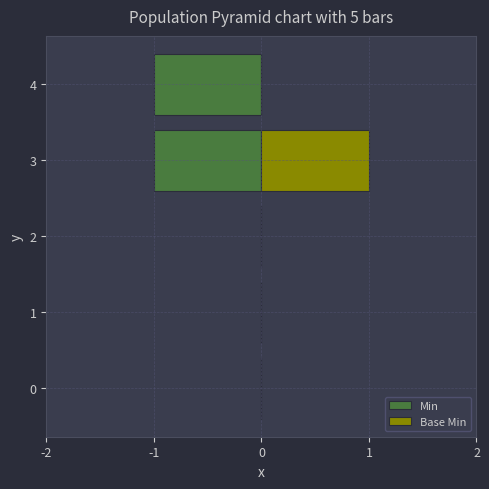

What is the difference between the maximum and minimum values in the Min series?

1